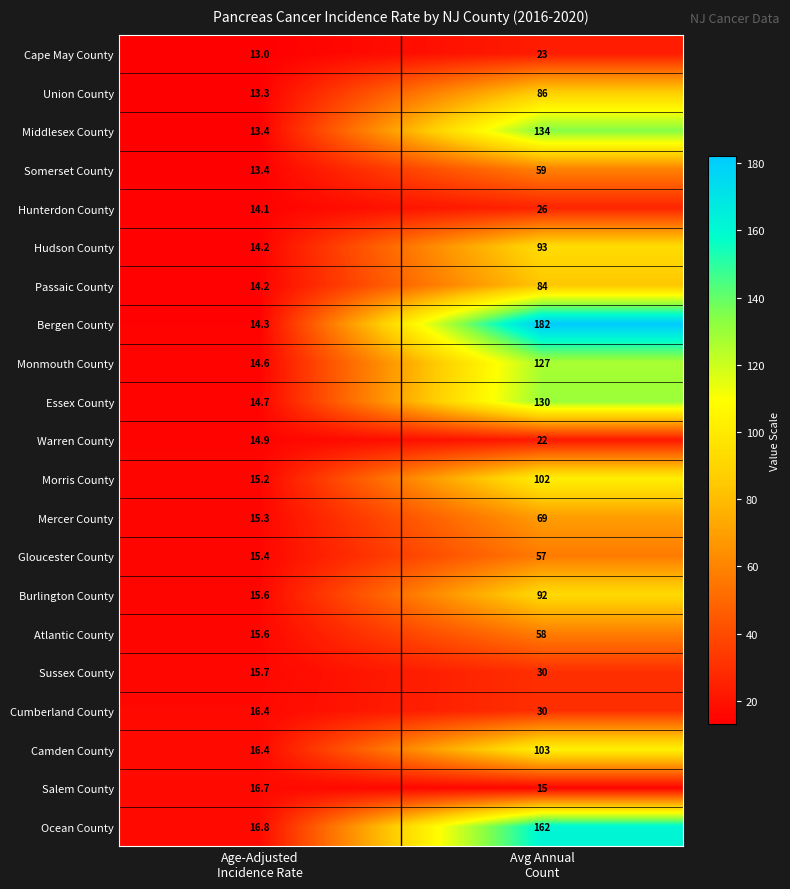

What is the spread (max minus min) of values at Avg Annual
Count?

167.0